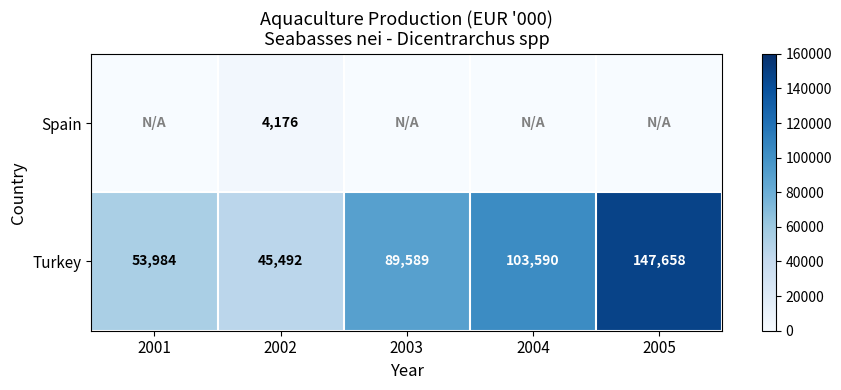

Rank the series at 2002 from lowest to highest value.

Spain, Turkey